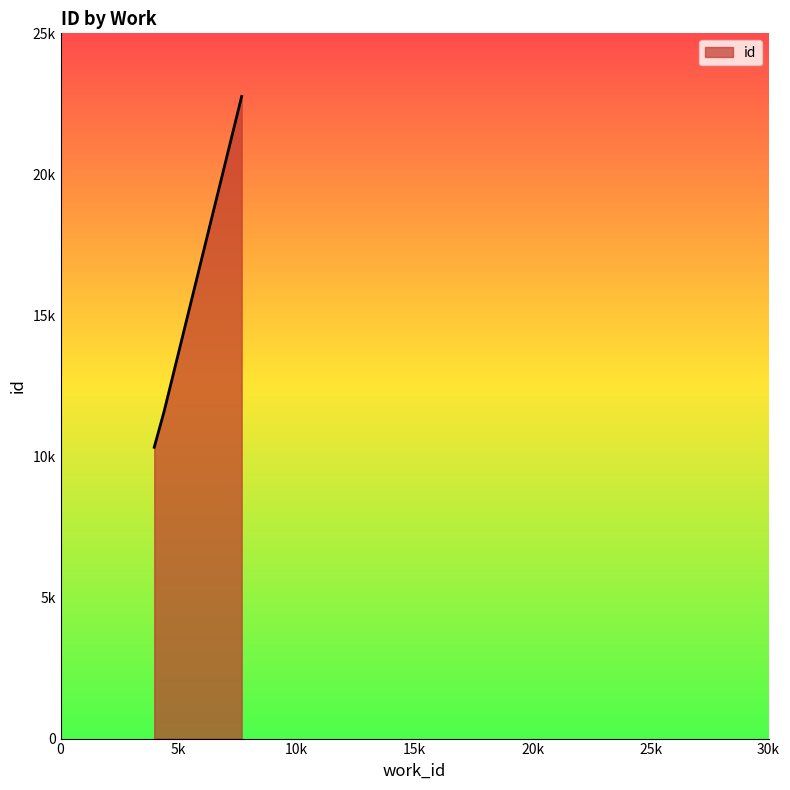

Reading left to right, what are all the values shown in this chart?

3970=10326	4385=11585	4385=11586	7675=22762